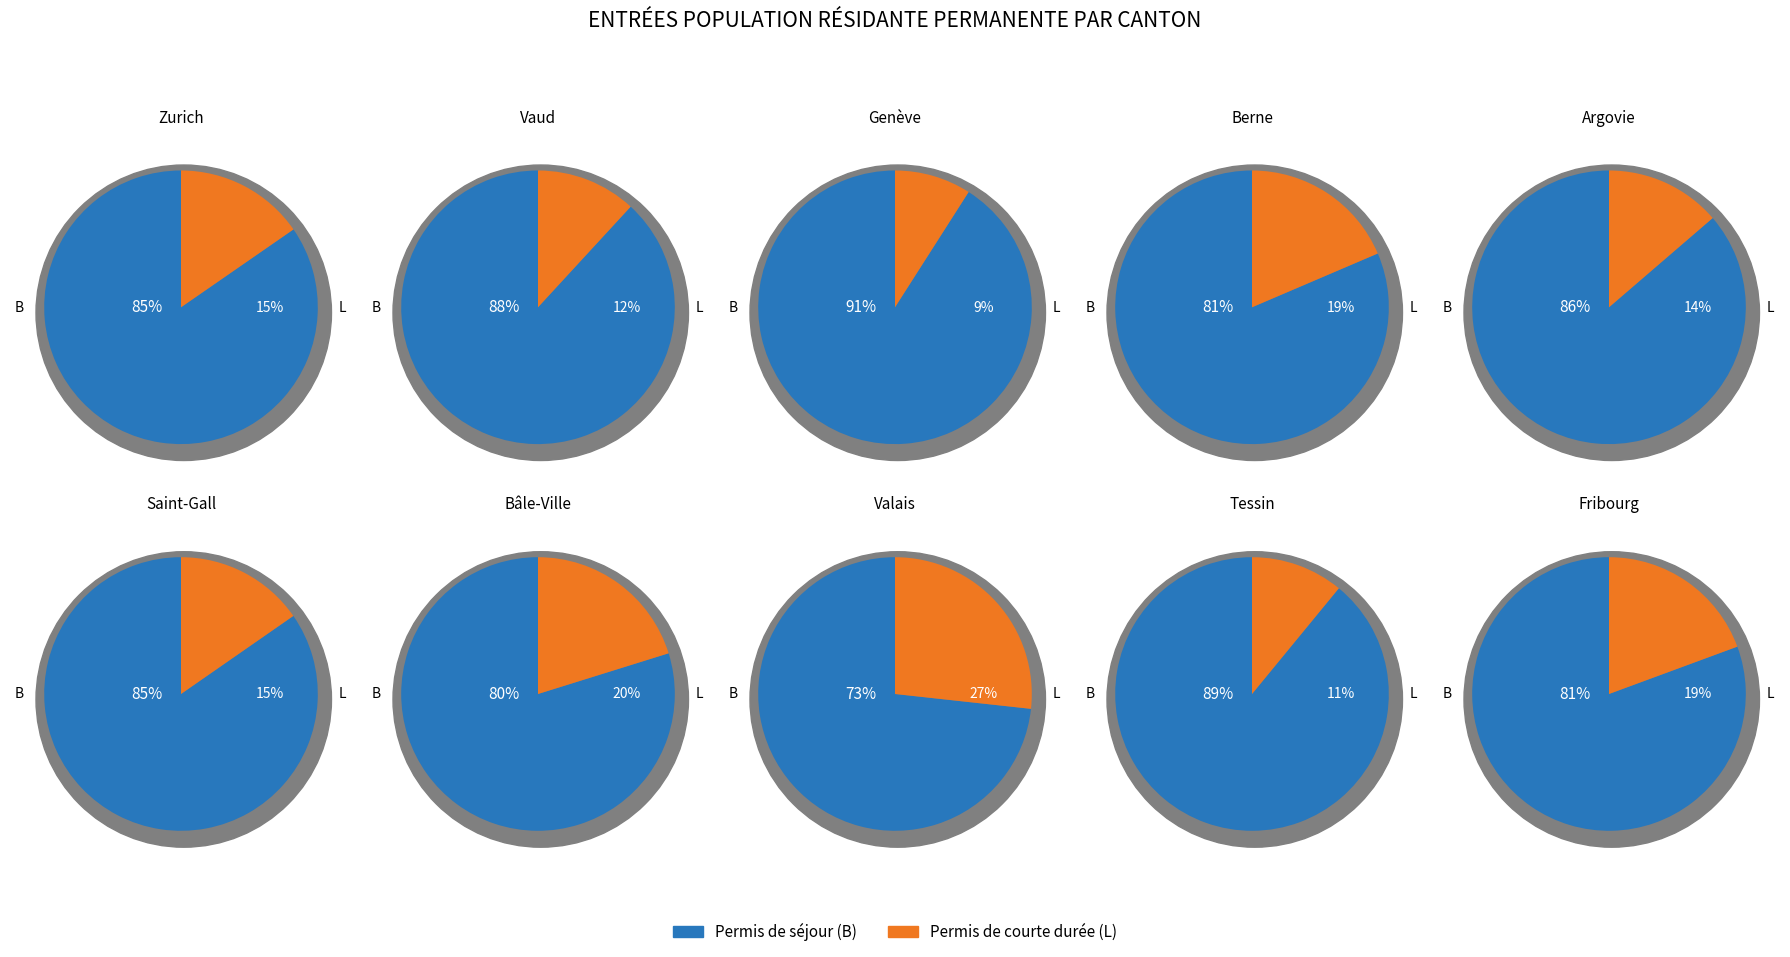

Do 6 and 0 together represent more than half of the pie?

No